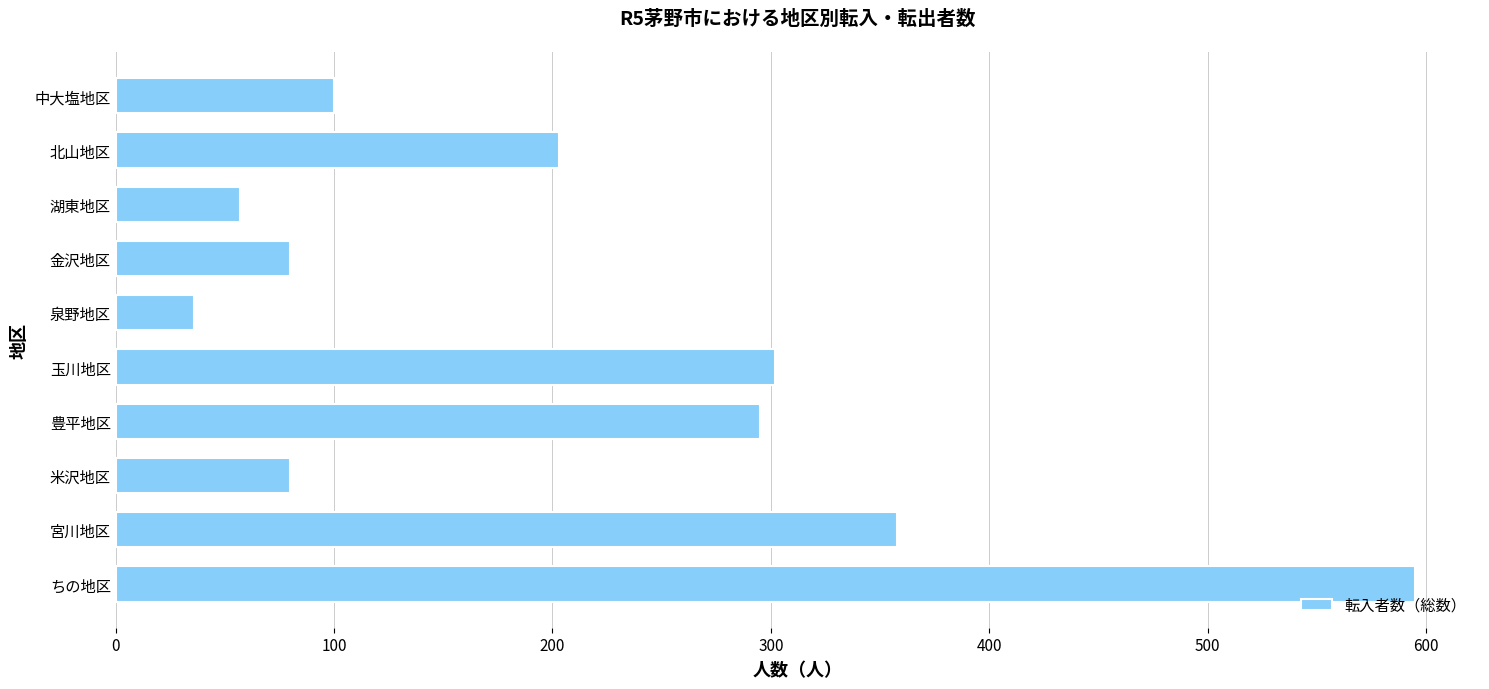

What is the sum of the values at 豊平地区 and ちの地区?

890